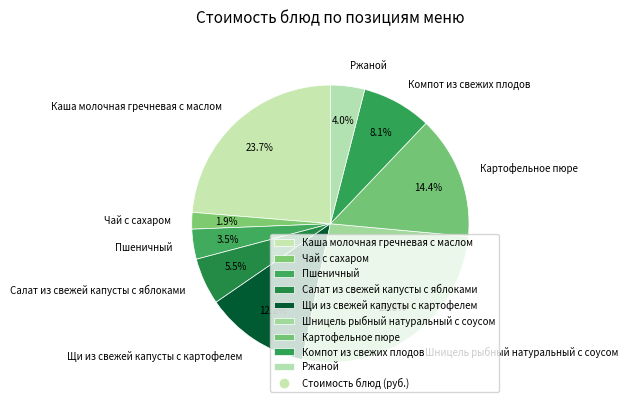

Is there a majority slice in this chart?

No